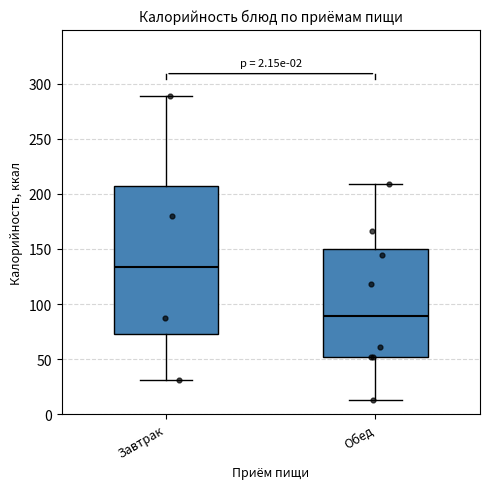

Reading left to right, transcribe this box plot: for each box, give where its median line is, the range the box spans, and where its two whiskers end, as read against the y-axis. The values are not printed on the chart, so give them approximately, as read against the axis.

Завтрак: median 135, box 75 to 205, whiskers 30 to 290
Обед: median 90, box 50 to 150, whiskers 15 to 210